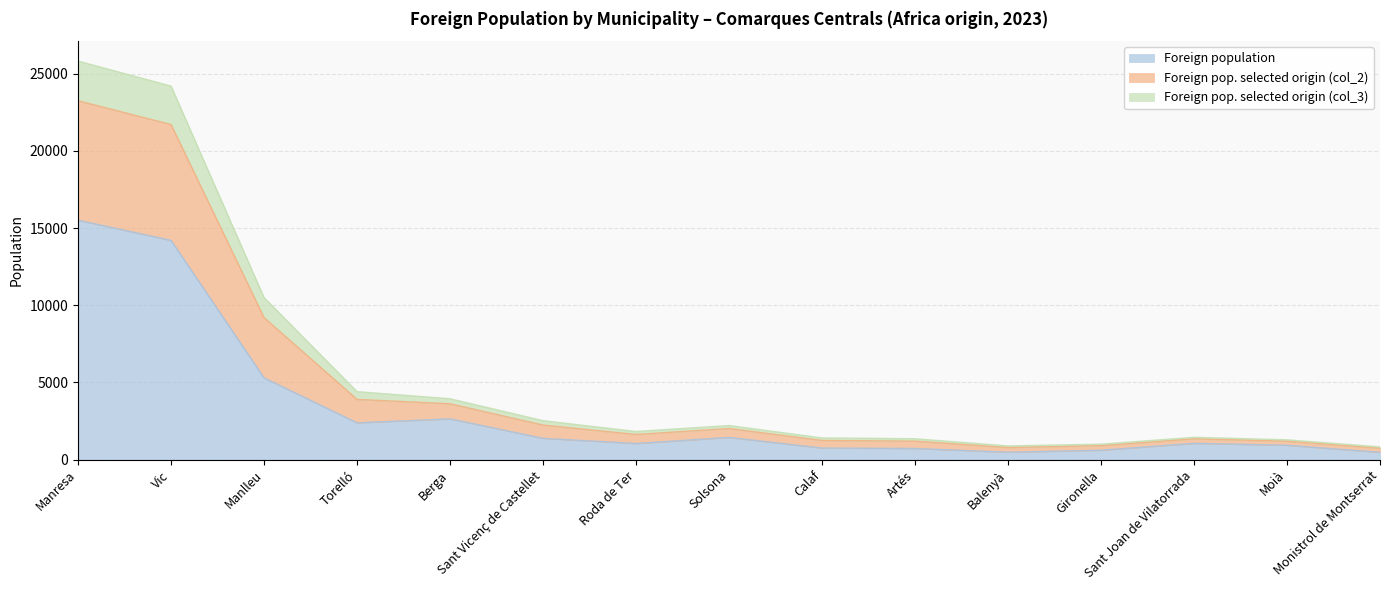

List the labels in order of Foreign pop. selected origin (col_2) value, smallest first.

Monistrol de Montserrat, Balenyà, Gironella, Moià, Artés, Calaf, Sant Joan de Vilatorrada, Roda de Ter, Solsona, Sant Vicenç de Castellet, Berga, Torelló, Manlleu, Vic, Manresa